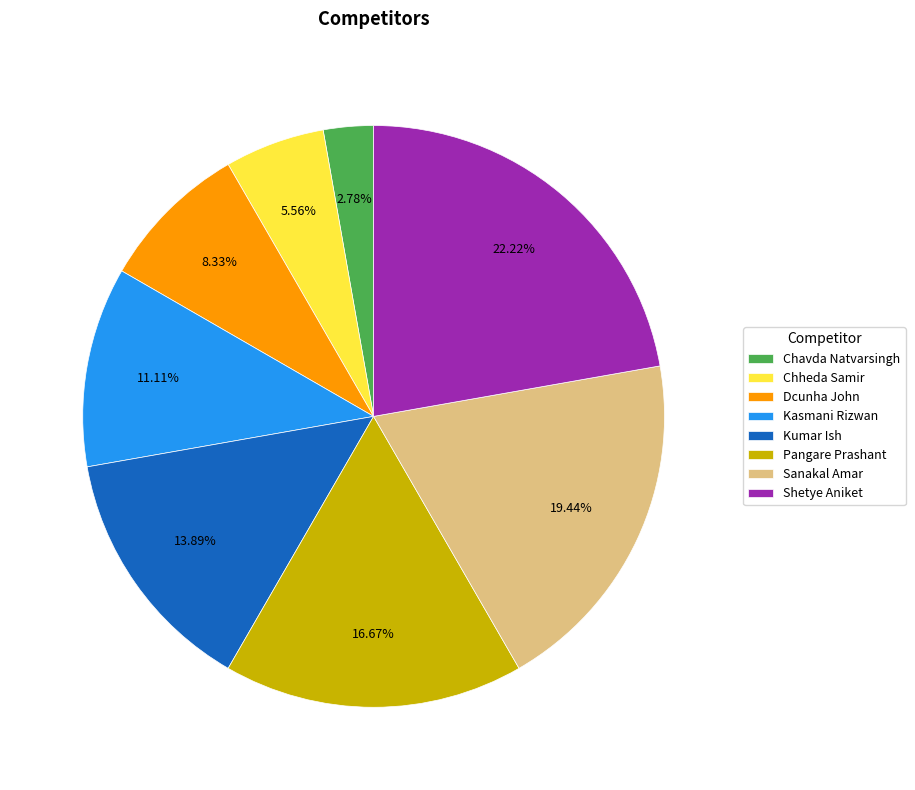

To the nearest percent, what is the difference between the Sanakal Amar and Dcunha John slice percentages?

11%